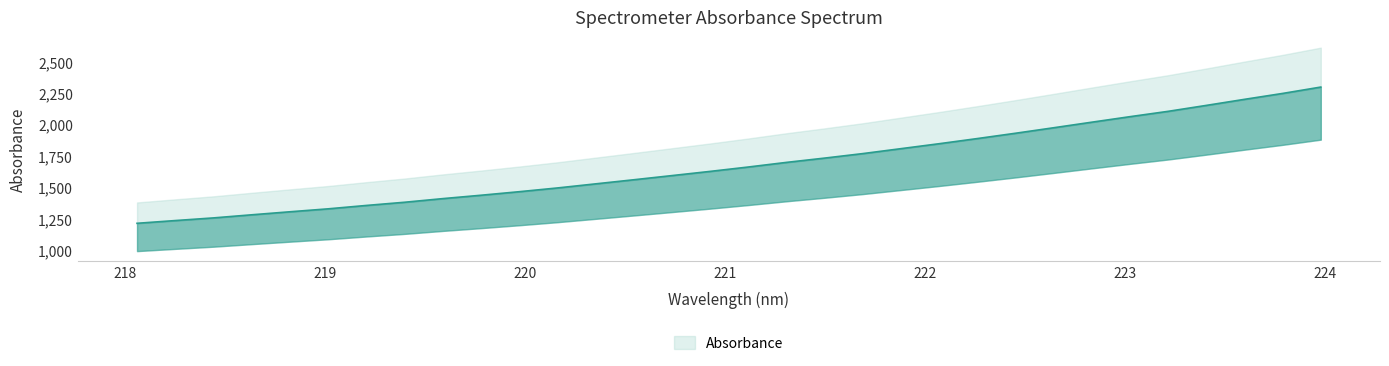

Does the chart display data point markers on the line(s)?

No